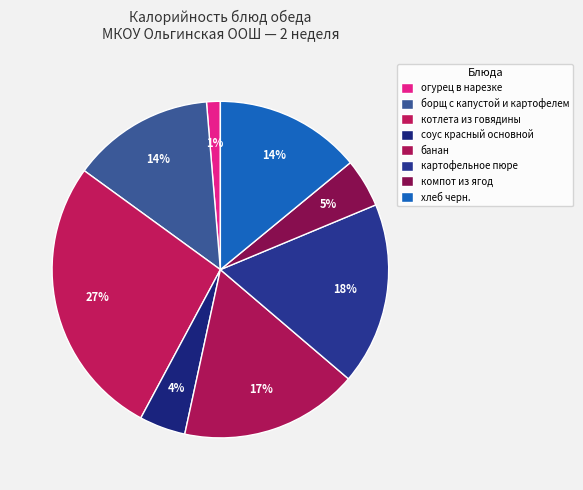

To the nearest percent, what portion does картофельное пюре represent?

18%